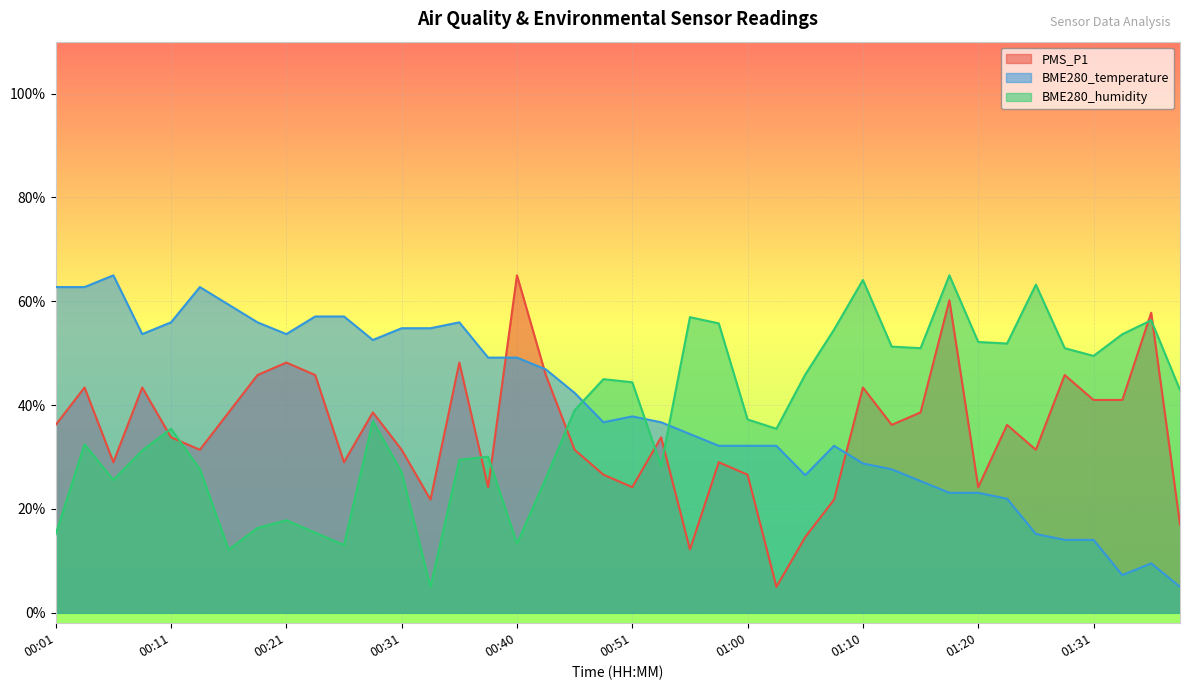

The value of BME280_temperature at 01:08 is 32.2. True or false?

True